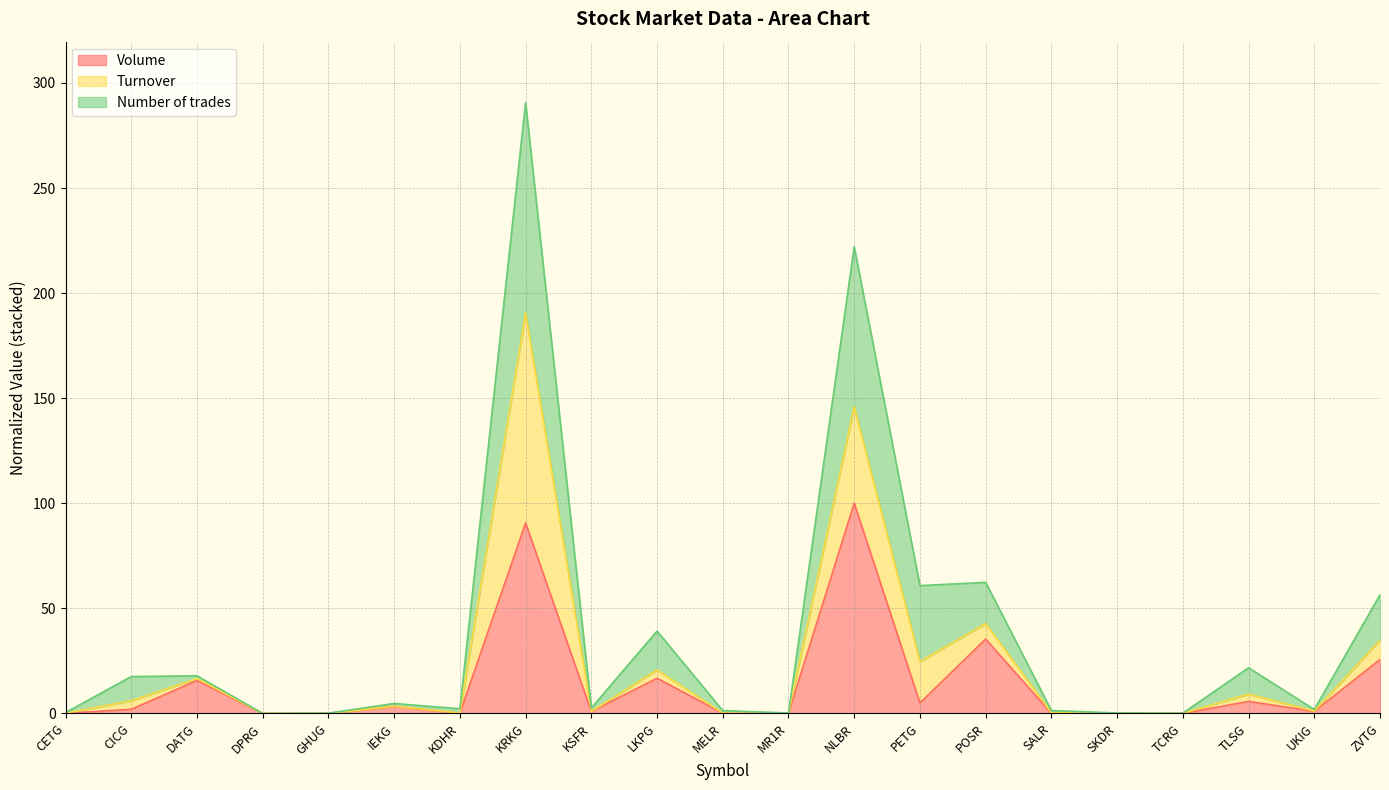

At which category is the sum across all series the highest?

KRKG